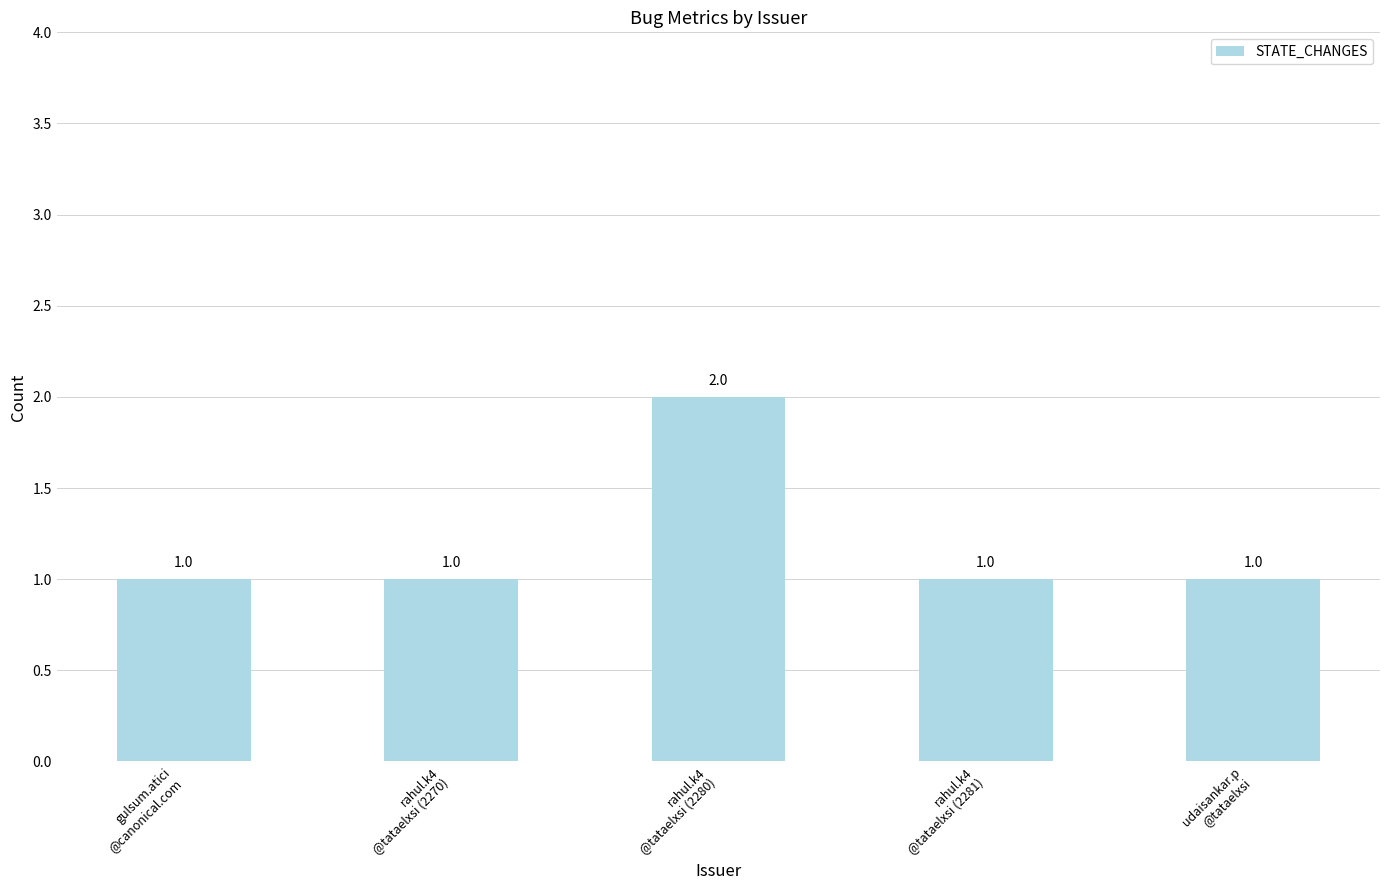

The value at rahul.k4
@tataelxsi (2270) is 1. True or false?

True